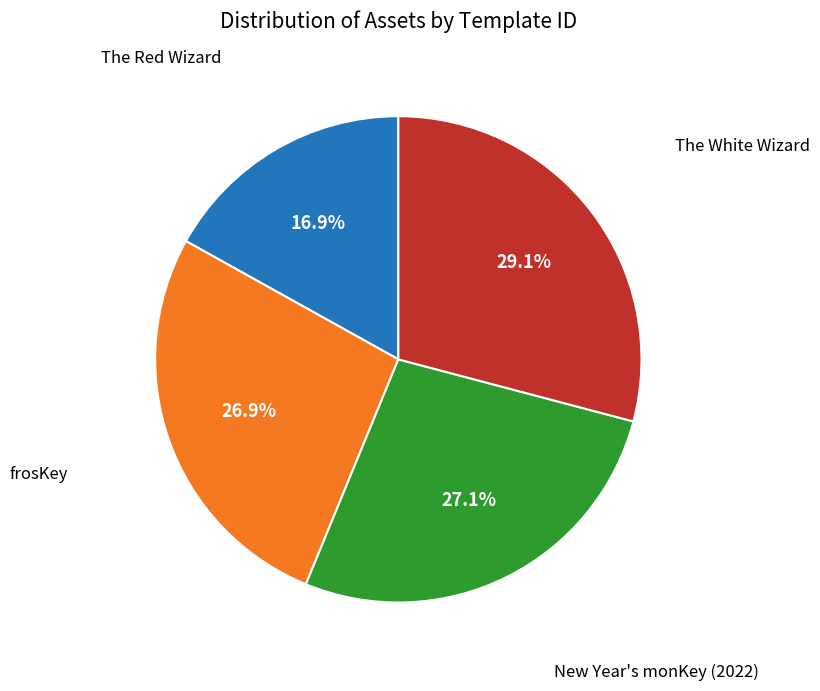

Is there any slice that represents more than half of the pie?

No